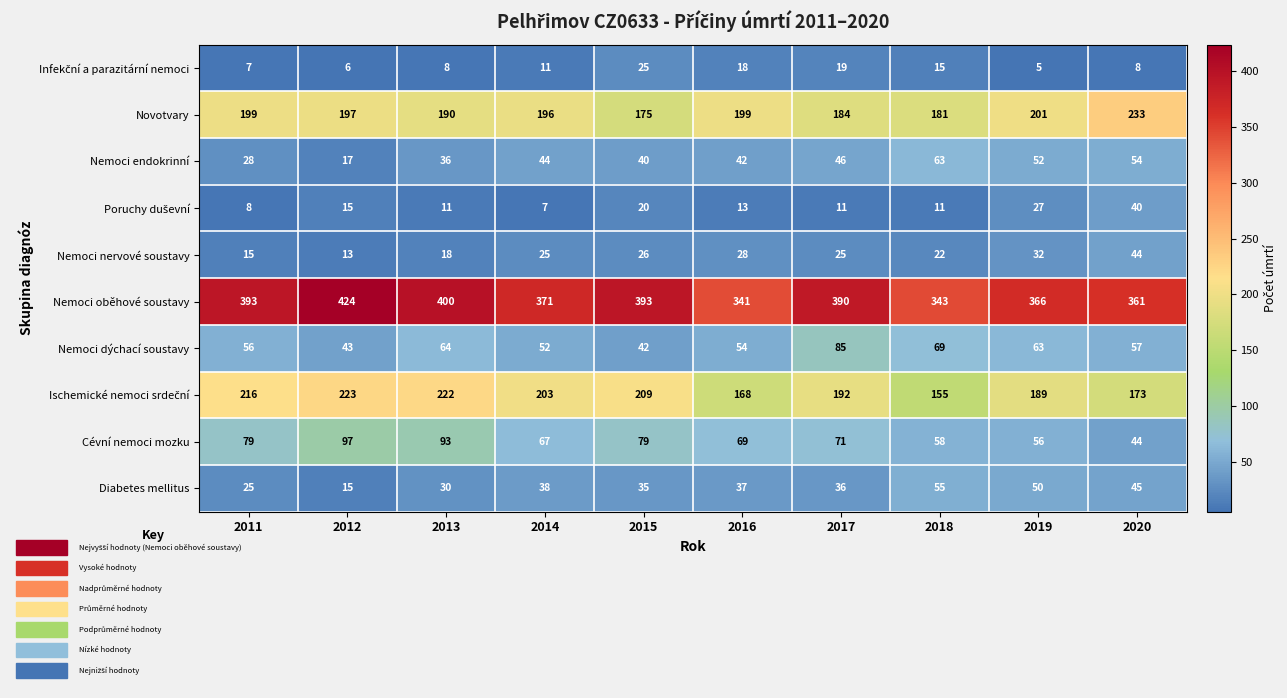

True or false: Cévní nemoci mozku has a value of 69 at 2016.

True